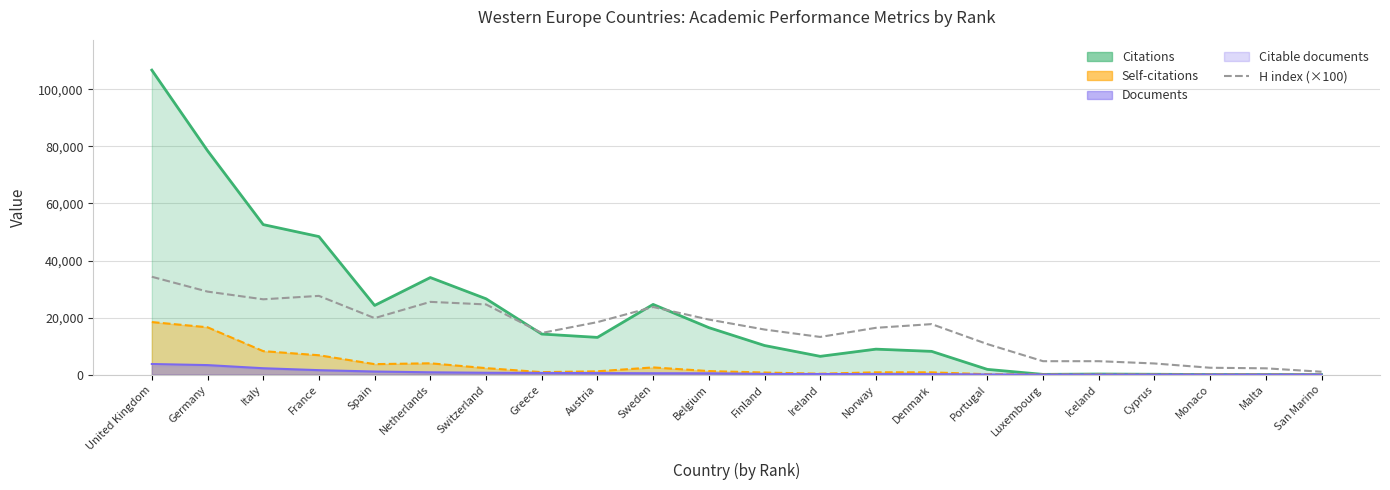

The chart shows a value of 6416 at Sweden. True or false?

False